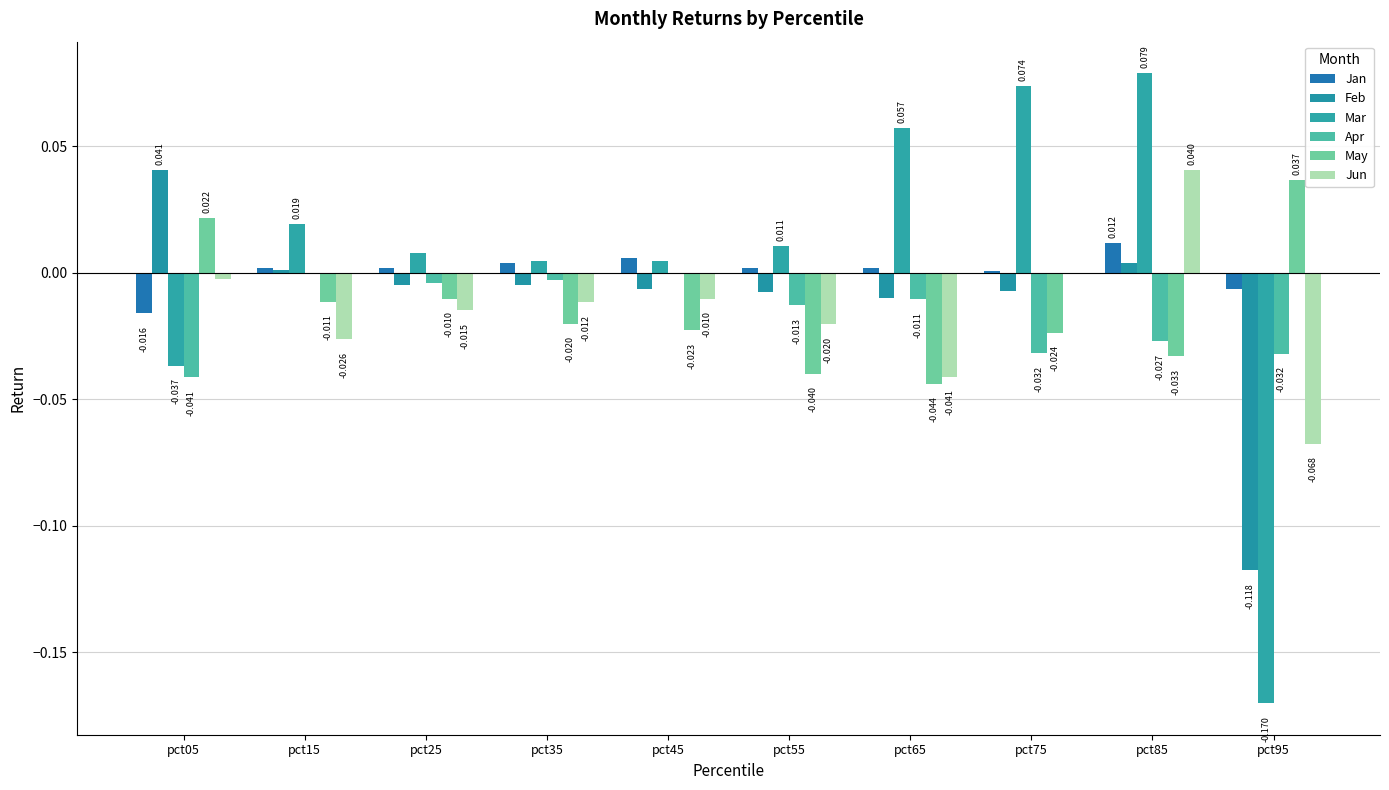

Is the value of Feb at pct65 greater than the value of Mar at pct45?

No